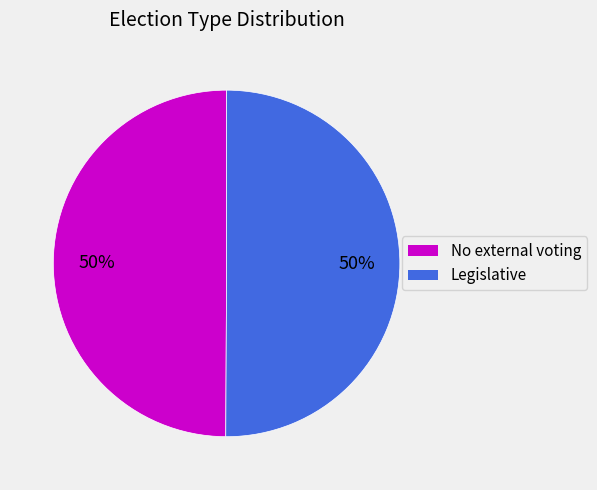

True or false: Legislative accounts for 50% of the total.

True